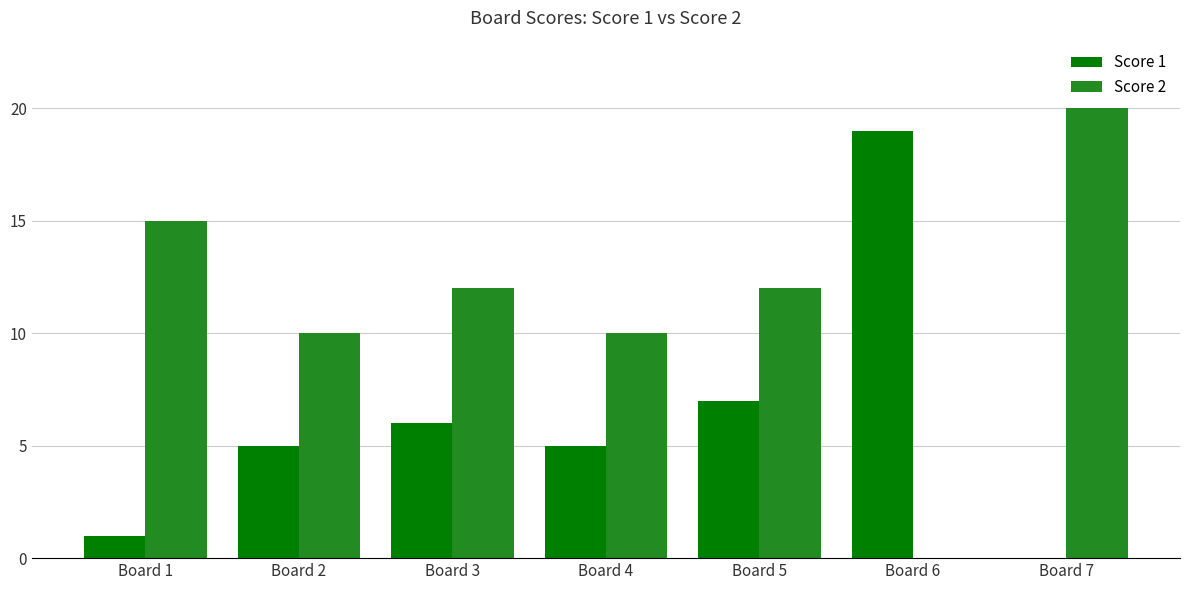

Between Board 1 and Board 6, which series saw the biggest shift?

Score 1